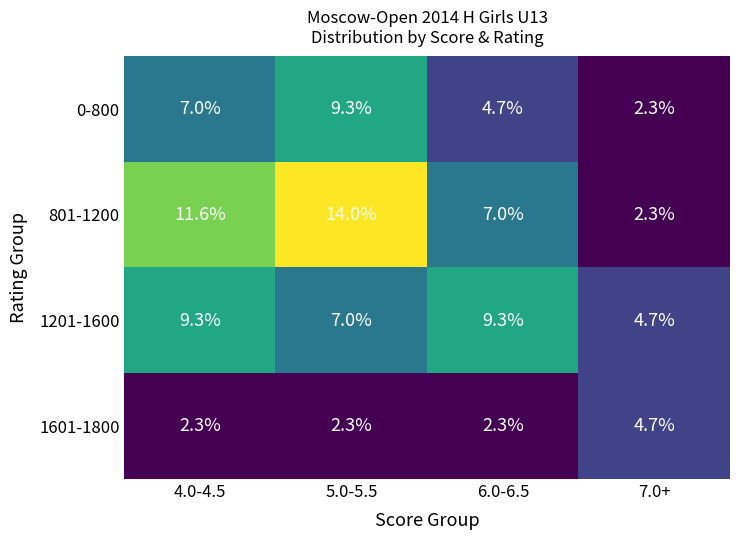

At which category is the sum across all series the highest?

5.0-5.5